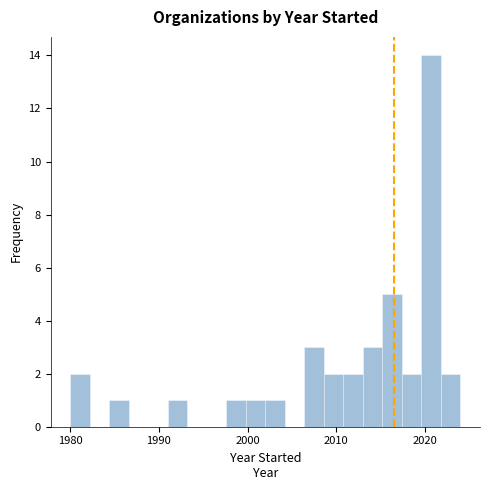

Around what value on the x-axis is the tallest bar? Give the approximate position of its centre, as read against the axis.

2021